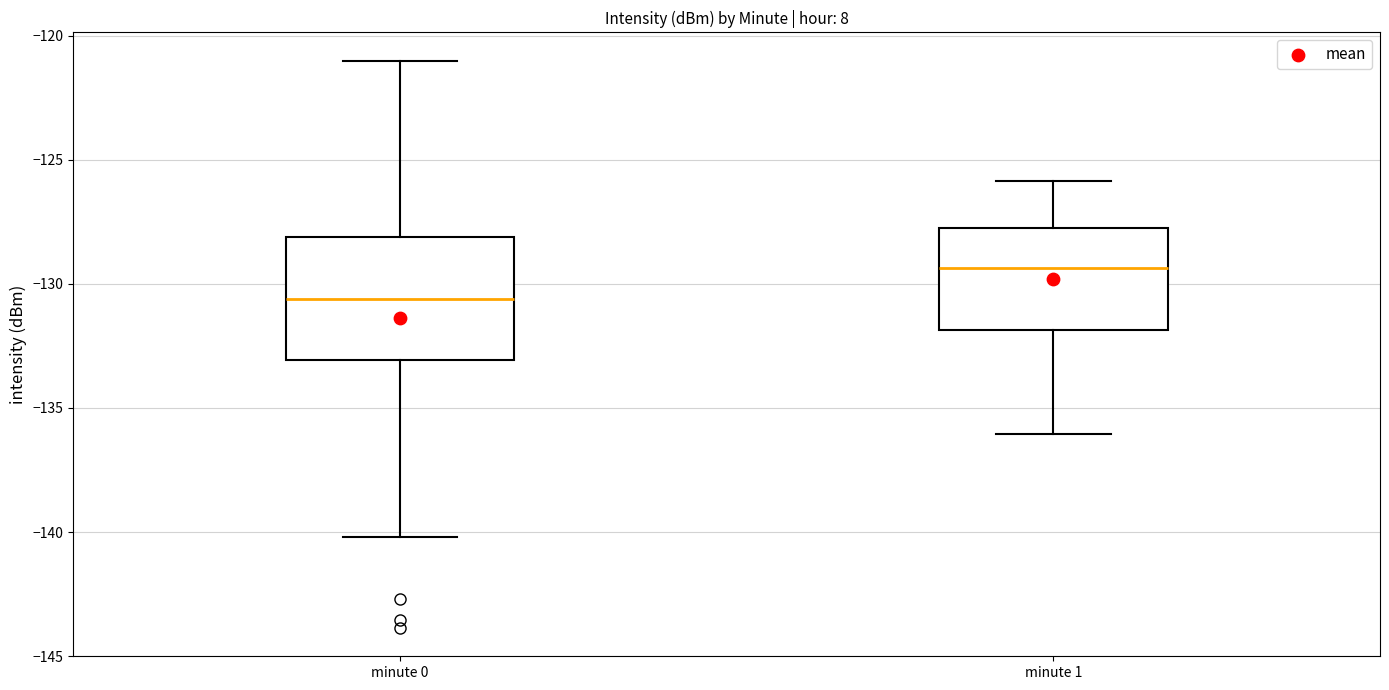

Reading left to right, transcribe this box plot: for each box, give where its median line is, the range the box spans, and where its two whiskers end, as read against the y-axis. The values are not printed on the chart, so give them approximately, as read against the axis.

minute 0: median -130.5, box -133.0 to -128.0, whiskers -140.0 to -121.0
minute 1: median -129.5, box -132.0 to -128.0, whiskers -136.0 to -126.0